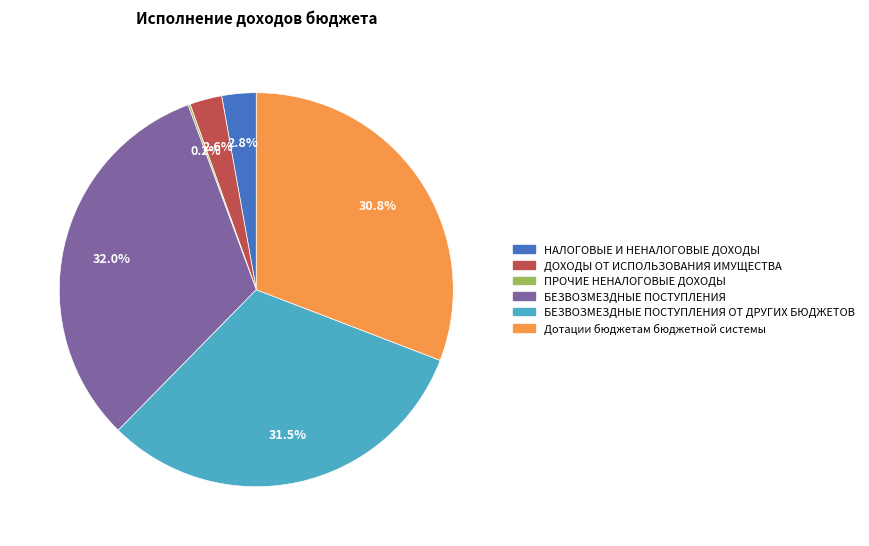

What portion of the pie excludes Дотации бюджетам бюджетной системы?

69.2%